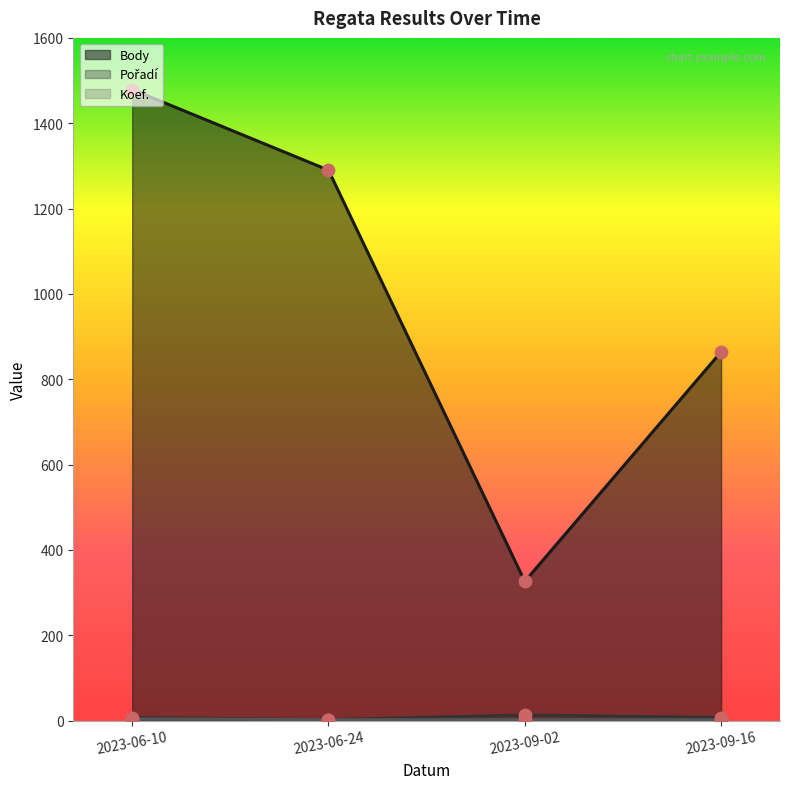

Which series contains the highest Y value?

Body